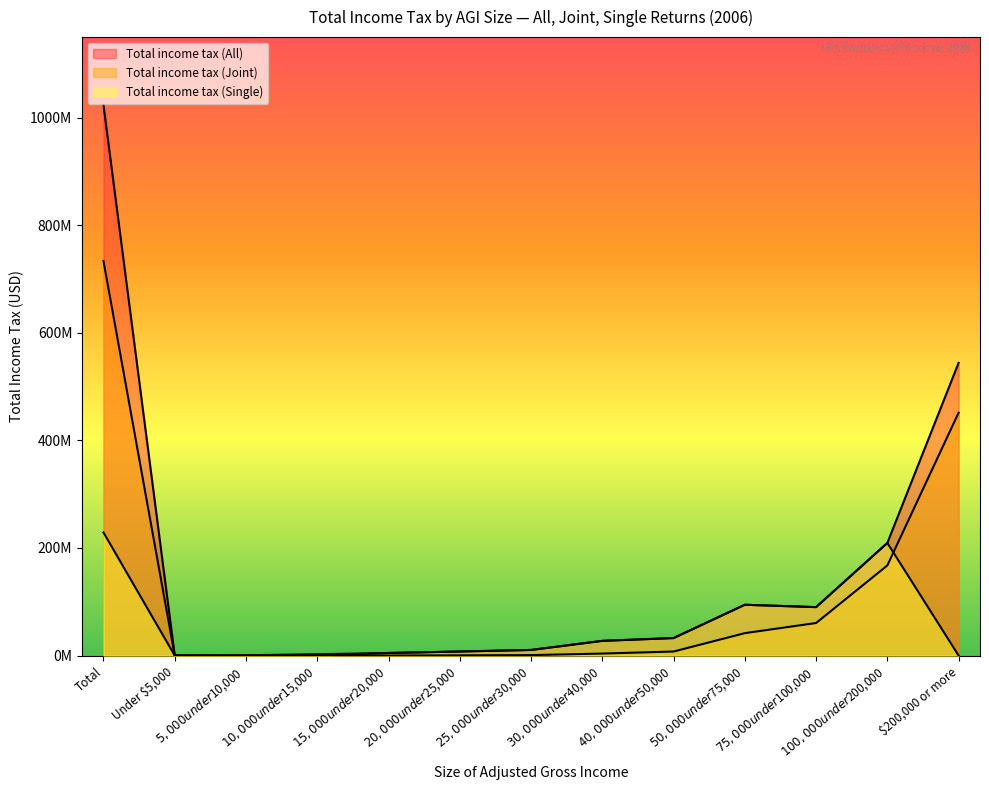

Where does the Total income tax (Joint) series first go above 3686985?

Total